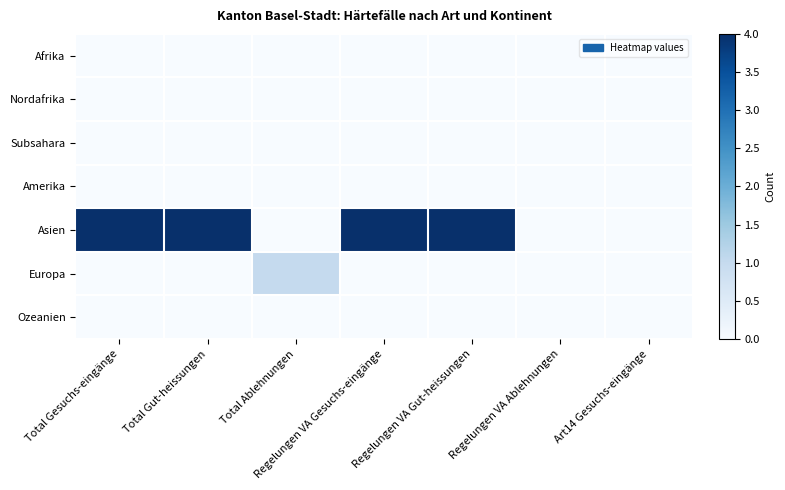

Reading left to right, extract all data points from this chart.

Afrika: Total Gesuchs-eingänge=0	Total Gut-heissungen=0	Total Ablehnungen=0	Regelungen VA Gesuchs-eingänge=0	Regelungen VA Gut-heissungen=0	Regelungen VA Ablehnungen=0	Art14 Gesuchs-eingänge=0
Nordafrika: Total Gesuchs-eingänge=0	Total Gut-heissungen=0	Total Ablehnungen=0	Regelungen VA Gesuchs-eingänge=0	Regelungen VA Gut-heissungen=0	Regelungen VA Ablehnungen=0	Art14 Gesuchs-eingänge=0
Subsahara: Total Gesuchs-eingänge=0	Total Gut-heissungen=0	Total Ablehnungen=0	Regelungen VA Gesuchs-eingänge=0	Regelungen VA Gut-heissungen=0	Regelungen VA Ablehnungen=0	Art14 Gesuchs-eingänge=0
Amerika: Total Gesuchs-eingänge=0	Total Gut-heissungen=0	Total Ablehnungen=0	Regelungen VA Gesuchs-eingänge=0	Regelungen VA Gut-heissungen=0	Regelungen VA Ablehnungen=0	Art14 Gesuchs-eingänge=0
Asien: Total Gesuchs-eingänge=4	Total Gut-heissungen=4	Total Ablehnungen=0	Regelungen VA Gesuchs-eingänge=4	Regelungen VA Gut-heissungen=4	Regelungen VA Ablehnungen=0	Art14 Gesuchs-eingänge=0
Europa: Total Gesuchs-eingänge=0	Total Gut-heissungen=0	Total Ablehnungen=1	Regelungen VA Gesuchs-eingänge=0	Regelungen VA Gut-heissungen=0	Regelungen VA Ablehnungen=0	Art14 Gesuchs-eingänge=0
Ozeanien: Total Gesuchs-eingänge=0	Total Gut-heissungen=0	Total Ablehnungen=0	Regelungen VA Gesuchs-eingänge=0	Regelungen VA Gut-heissungen=0	Regelungen VA Ablehnungen=0	Art14 Gesuchs-eingänge=0